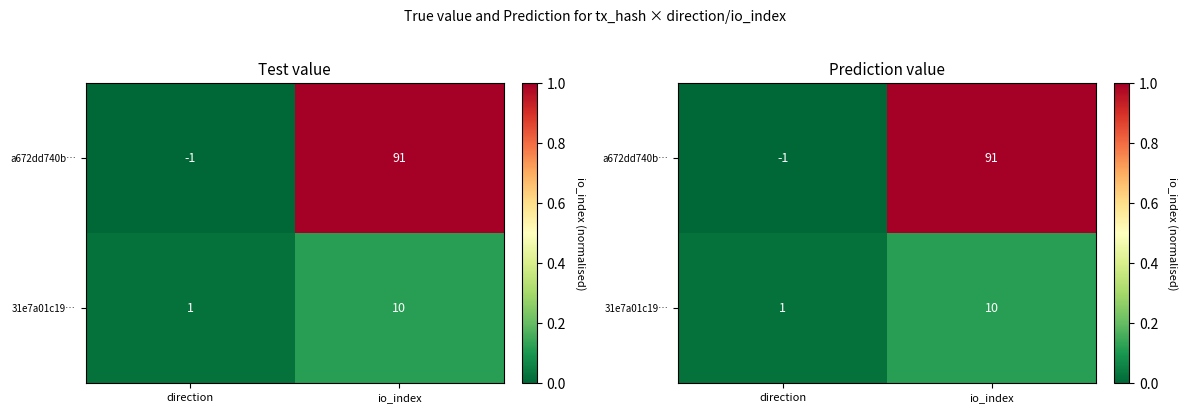

At which category is the sum across all series the highest?

io_index